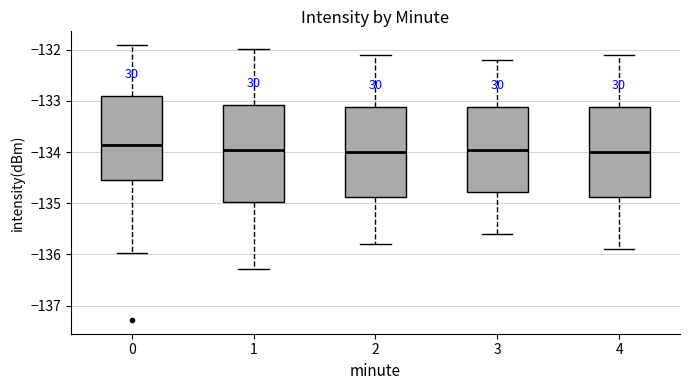

Comparing the boxes themselves (not the whiskers), which one is the tallest?

1